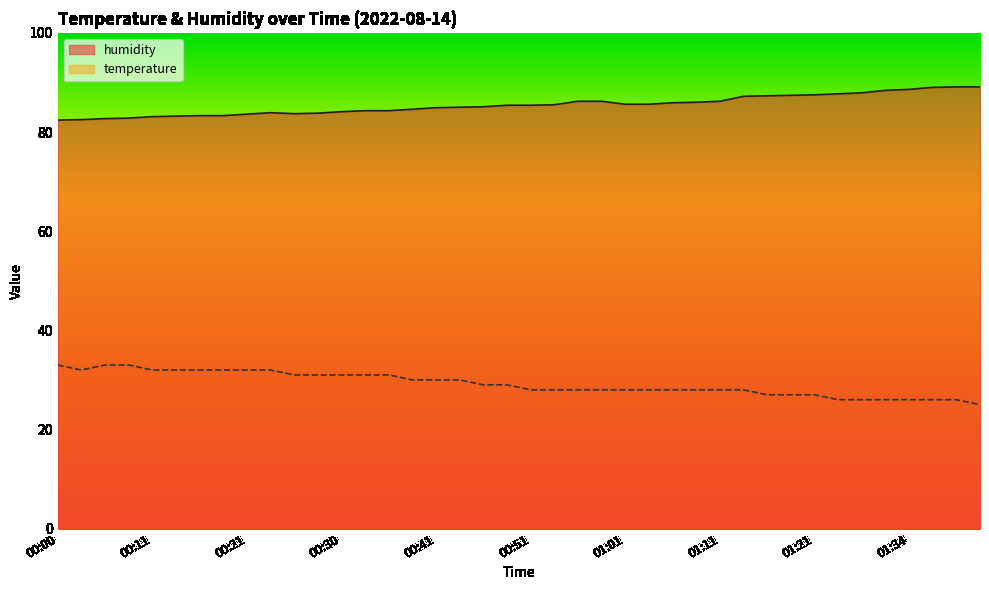

What is the label of the 1st point from the left?

00:00